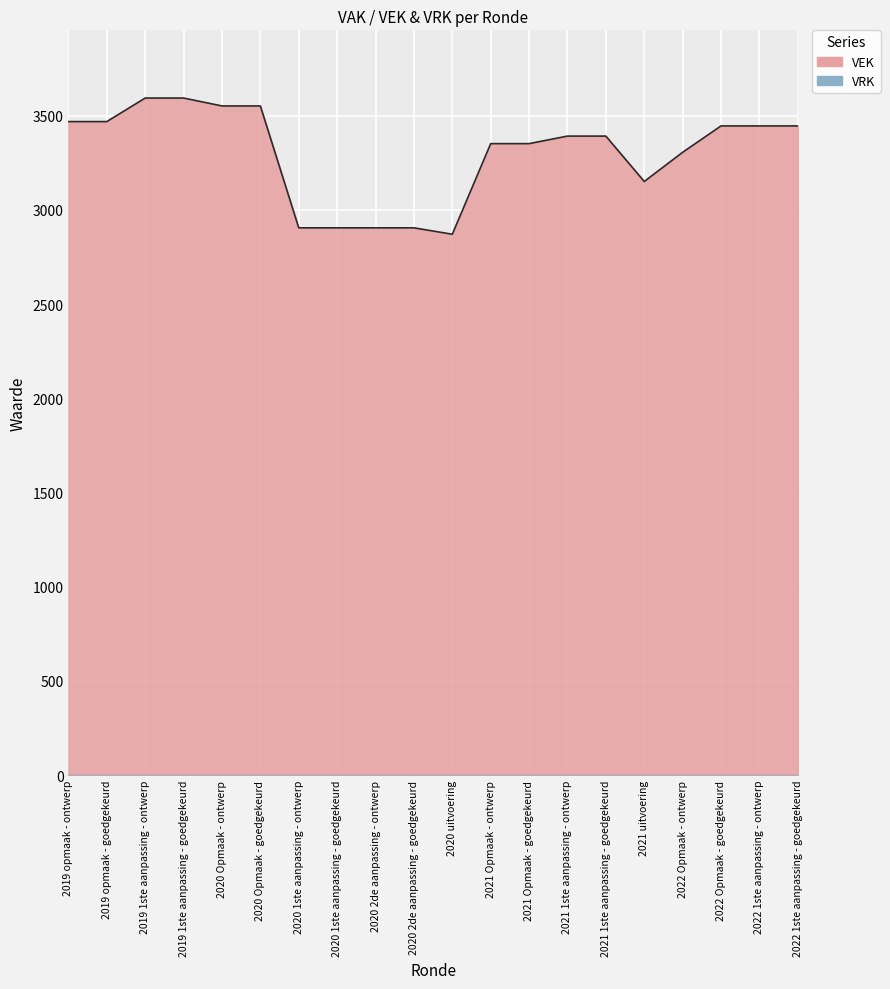

List the labels in order of value, largest first.

2019 1ste aanpassing - ontwerp, 2019 1ste aanpassing - goedgekeurd, 2020 Opmaak - ontwerp, 2020 Opmaak - goedgekeurd, 2019 opmaak - ontwerp, 2019 opmaak - goedgekeurd, 2022 Opmaak - goedgekeurd, 2022 1ste aanpassing - ontwerp, 2022 1ste aanpassing - goedgekeurd, 2021 1ste aanpassing - ontwerp, 2021 1ste aanpassing - goedgekeurd, 2021 Opmaak - ontwerp, 2021 Opmaak - goedgekeurd, 2022 Opmaak - ontwerp, 2021 uitvoering, 2020 1ste aanpassing - ontwerp, 2020 1ste aanpassing - goedgekeurd, 2020 2de aanpassing - ontwerp, 2020 2de aanpassing - goedgekeurd, 2020 uitvoering